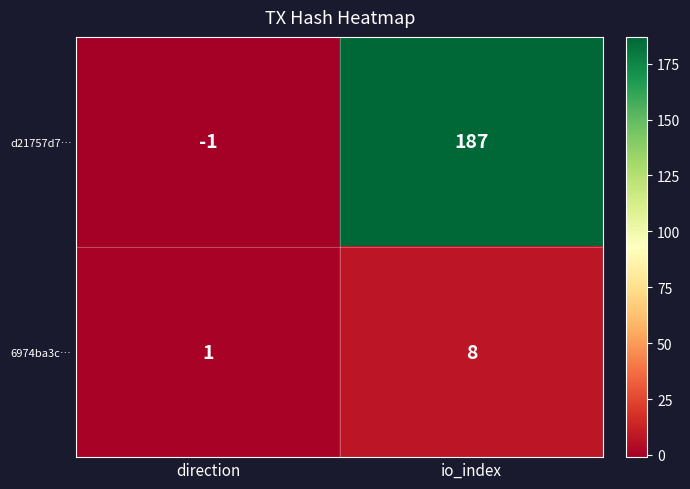

What is the sum of all d21757d7… values?

186